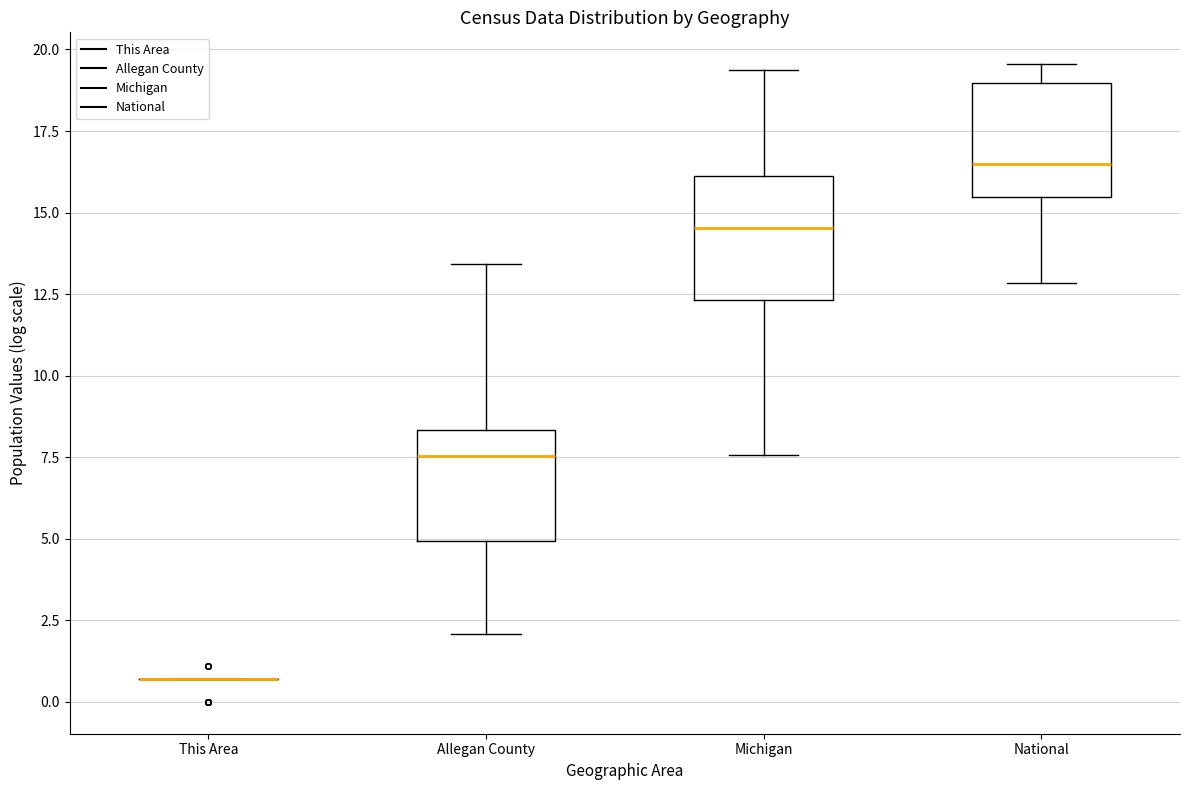

Reading left to right, transcribe this box plot: for each box, give where its median line is, the range the box spans, and where its two whiskers end, as read against the y-axis. The values are not printed on the chart, so give them approximately, as read against the axis.

This Area: box collapsed to a line at 0.5, whiskers 0.5 to 0.5
Allegan County: median 7.5, box 5.0 to 8.5, whiskers 2.0 to 13.5
Michigan: median 14.5, box 12.5 to 16.0, whiskers 7.5 to 19.5
National: median 16.5, box 15.5 to 19.0, whiskers 13.0 to 19.5